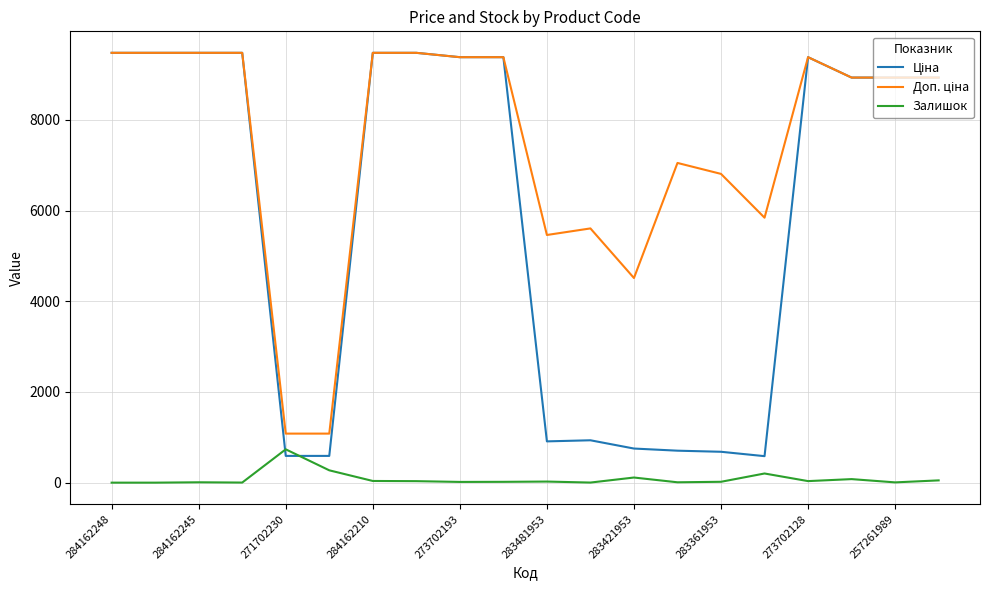

What is the highest value of the Залишок series?

735.0